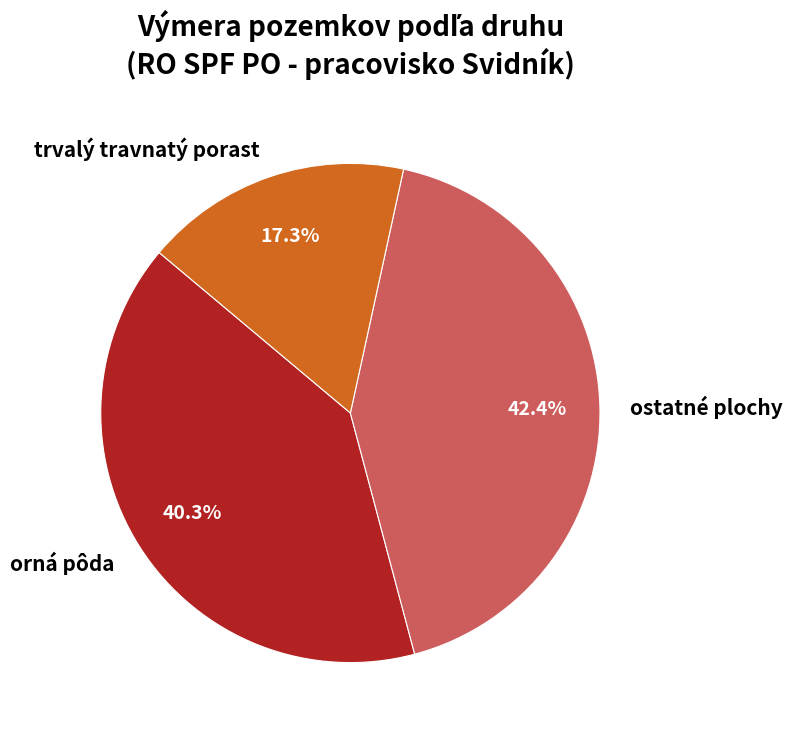

Which category has the biggest portion of the pie?

ostatné plochy